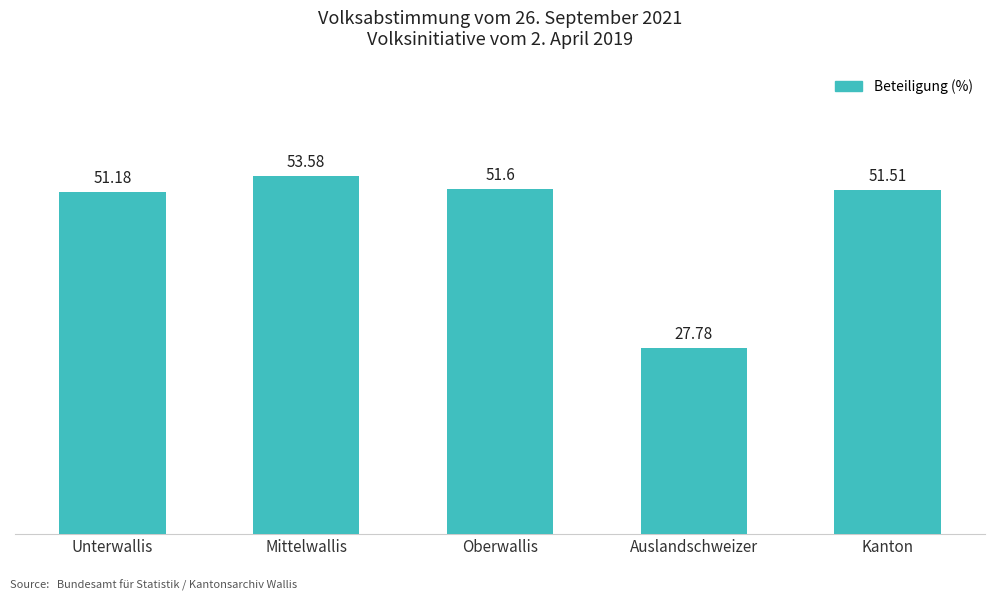

Between Mittelwallis and Oberwallis, which is larger?

Mittelwallis